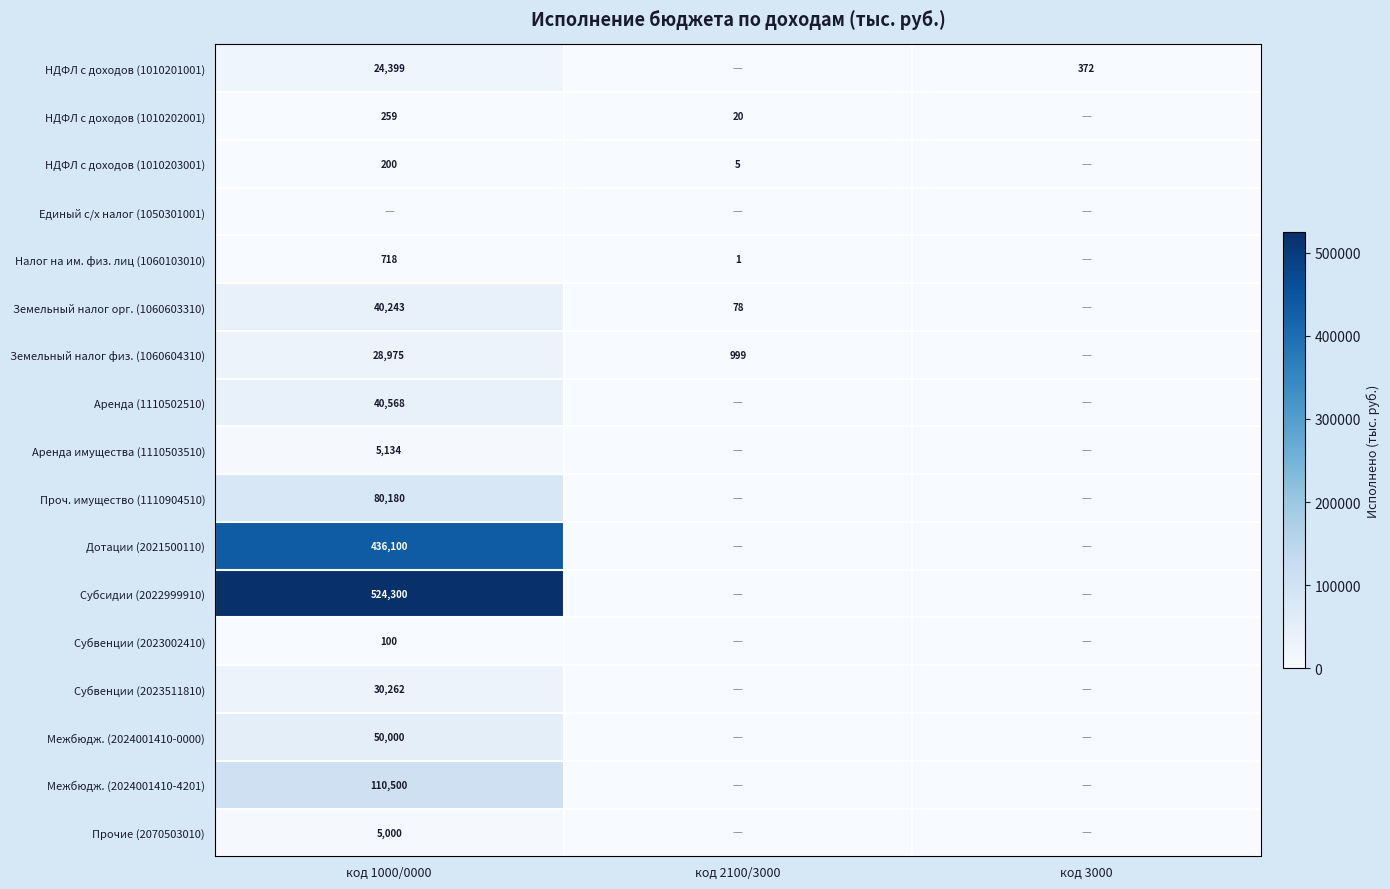

The Налог на им. физ. лиц (1060103010) series shows 2 at код 2100/3000. True or false?

False